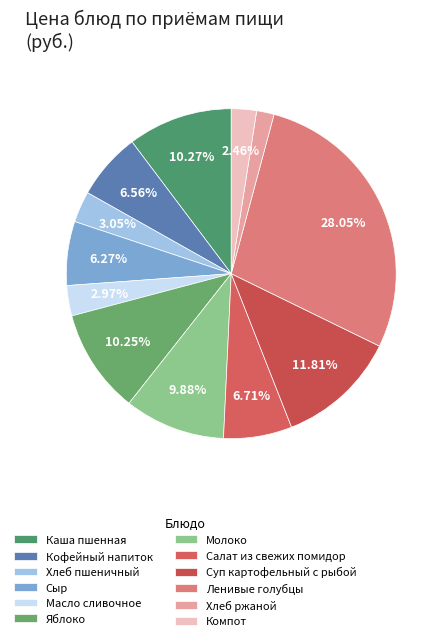

What is the largest slice in the pie chart?

Ленивые голубцы